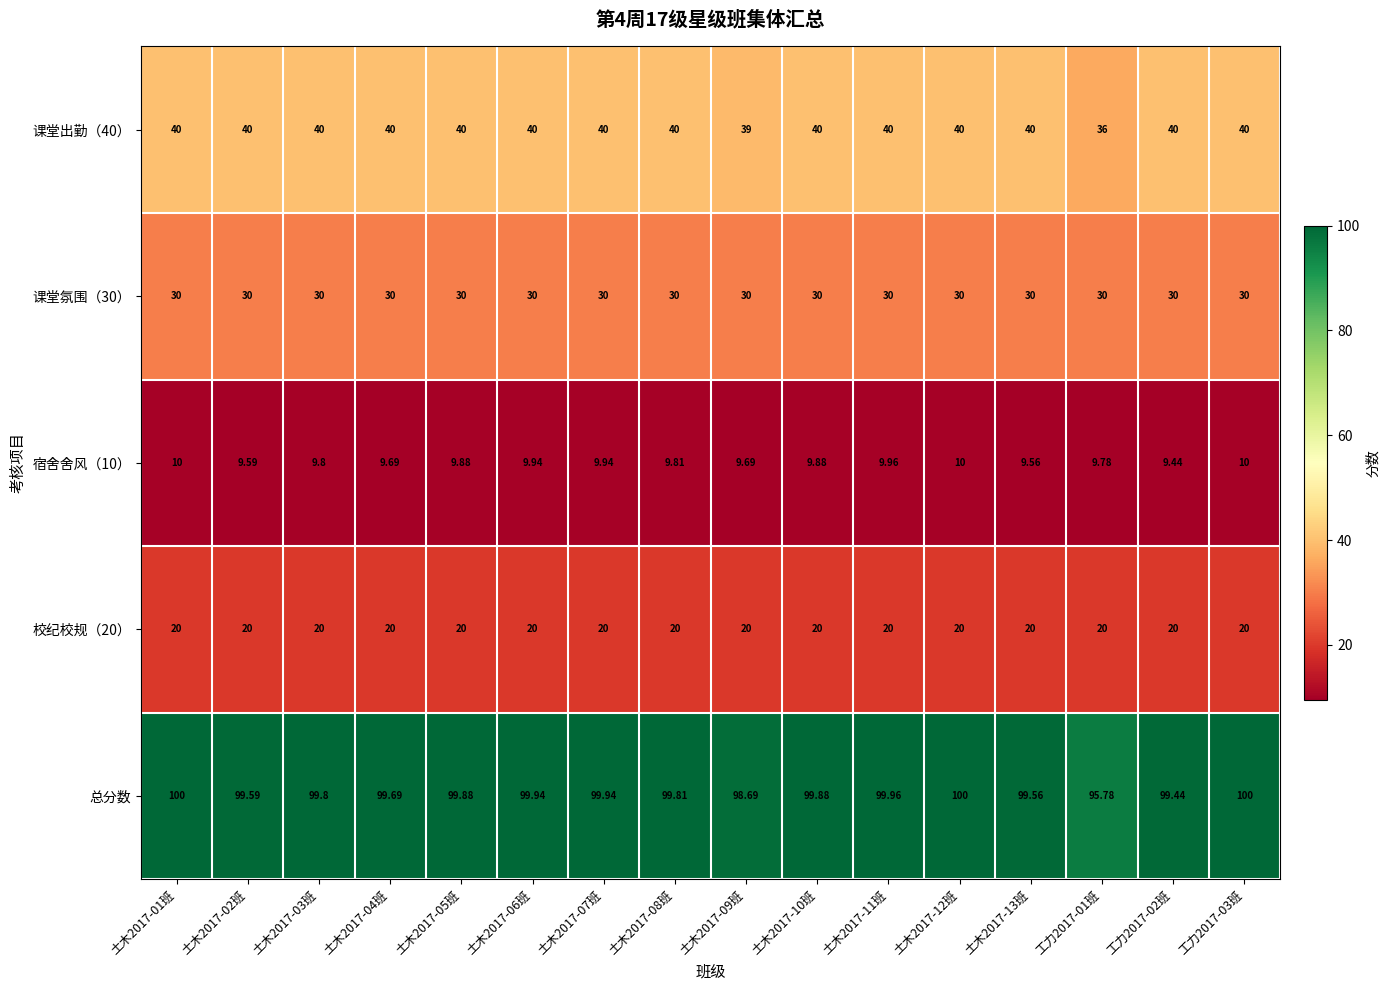

Which series has the largest total across all categories?

总分数